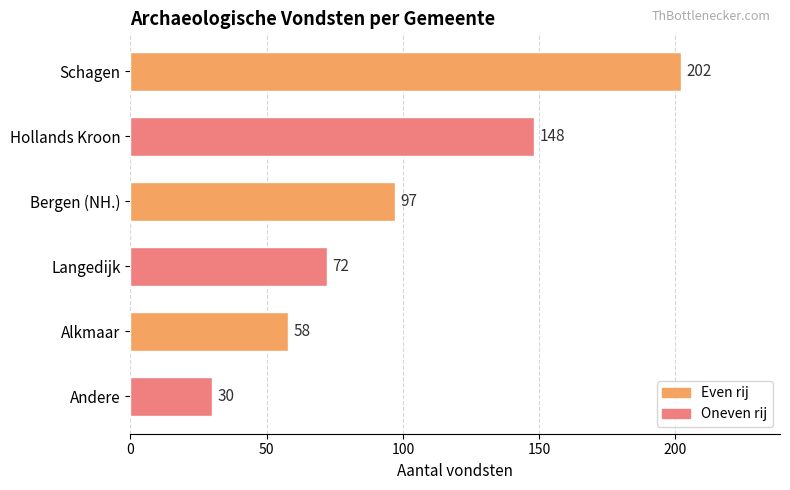

The value at Schagen is 77. True or false?

False